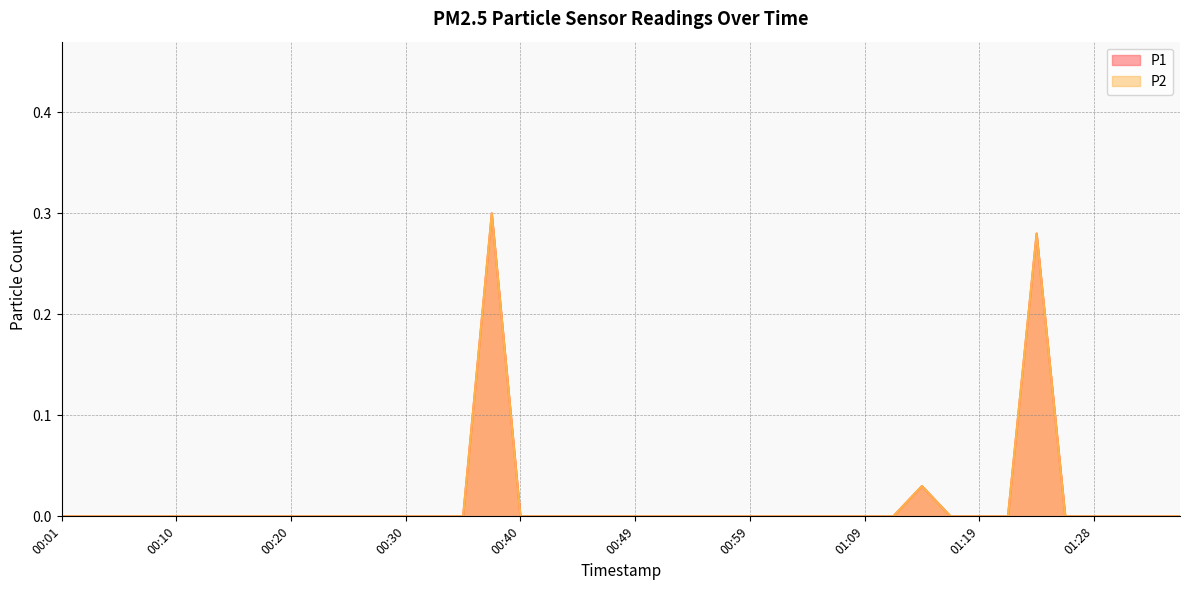

Is it true that P2 equals 0.0 at 01:14?

False